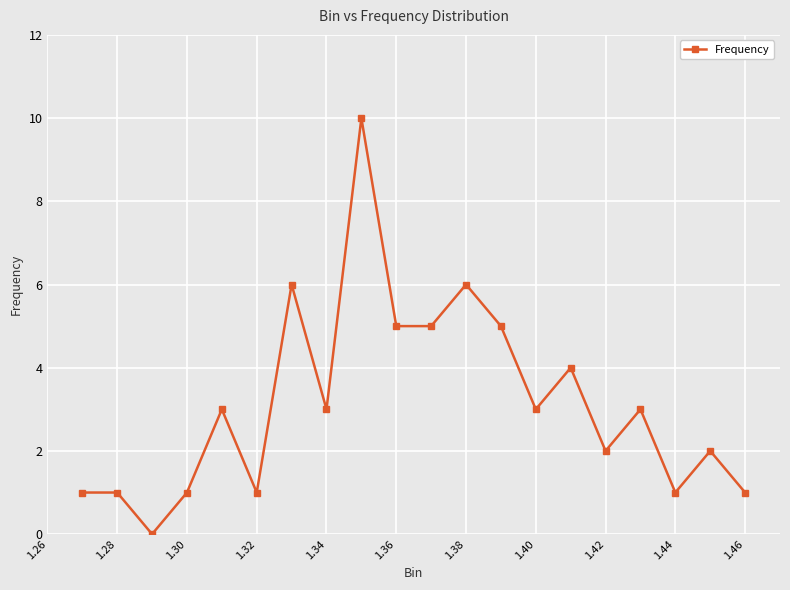

What is the maximum value shown in the chart?

10